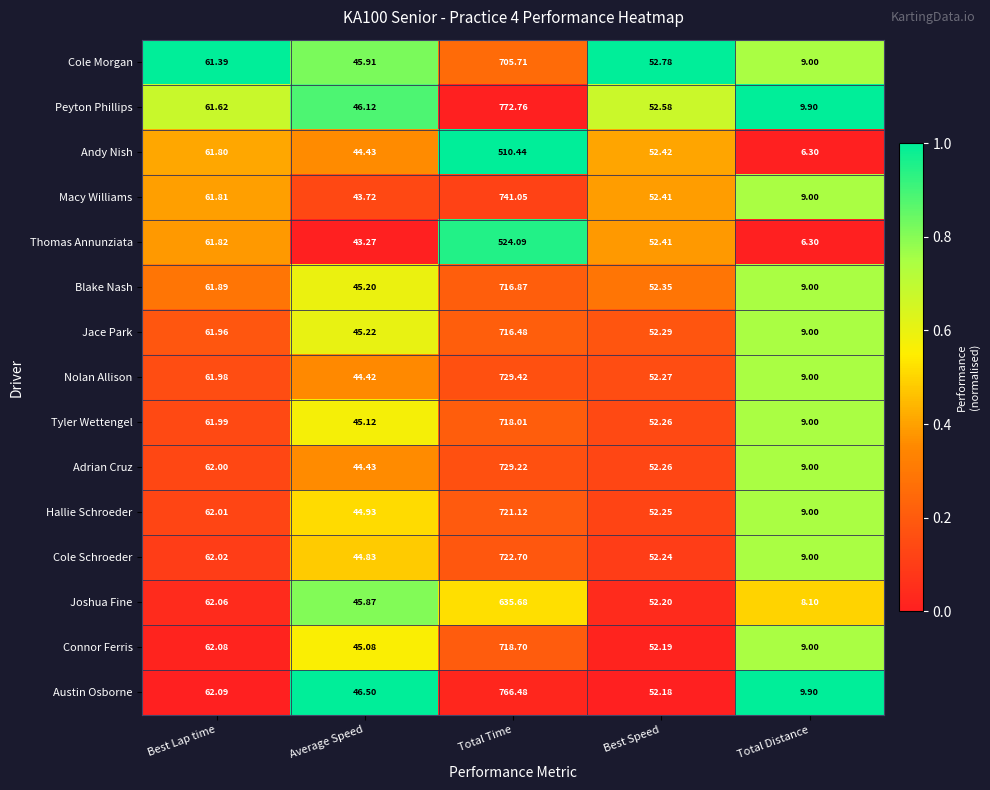

Which series has the largest total across all categories?

Peyton Phillips